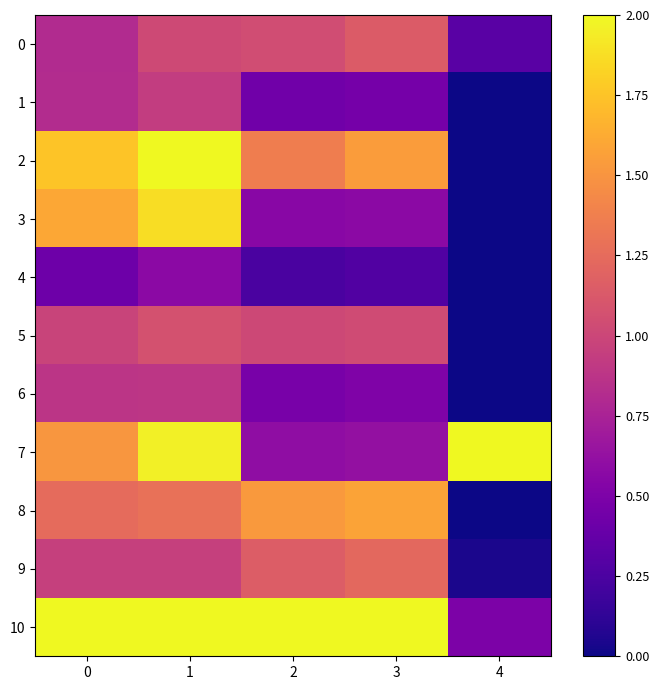

Reading left to right, extract all data points from this chart.

0: 0=0.8	1=1.0	2=1.0	3=1.1	4=0.3
1: 0=0.8	1=0.9	2=0.4	3=0.5	4=0.0
2: 0=1.8	1=2.0	2=1.4	3=1.5	4=0.0
3: 0=1.6	1=1.9	2=0.6	3=0.6	4=0.0
4: 0=0.4	1=0.6	2=0.2	3=0.3	4=0.0
5: 0=1.0	1=1.1	2=1.0	3=1.0	4=0.0
6: 0=0.9	1=0.9	2=0.5	3=0.5	4=0.0
7: 0=1.5	1=2.0	2=0.6	3=0.6	4=2.0
8: 0=1.2	1=1.3	2=1.5	3=1.6	4=0.0
9: 0=1.0	1=1.0	2=1.2	3=1.2	4=0.0
10: 0=2.0	1=2.0	2=2.0	3=2.0	4=0.5